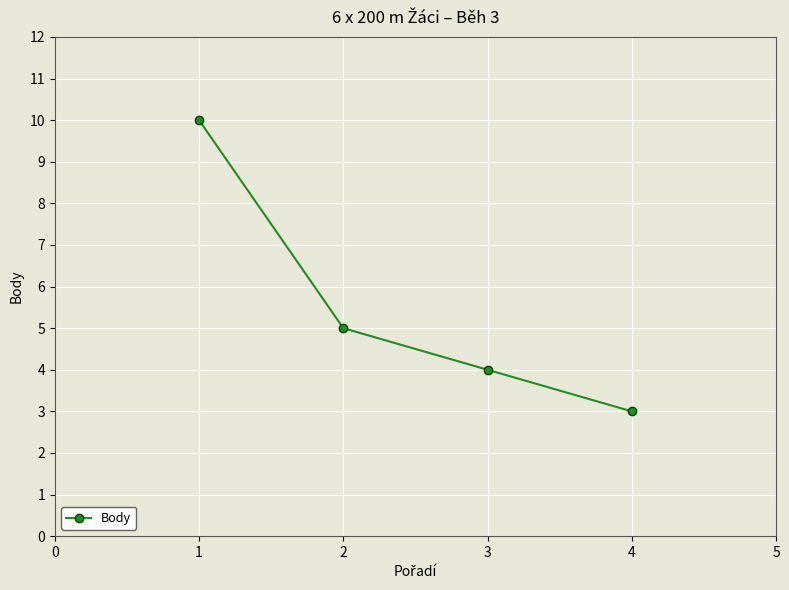

Which label corresponds to the smallest value in the chart?

4